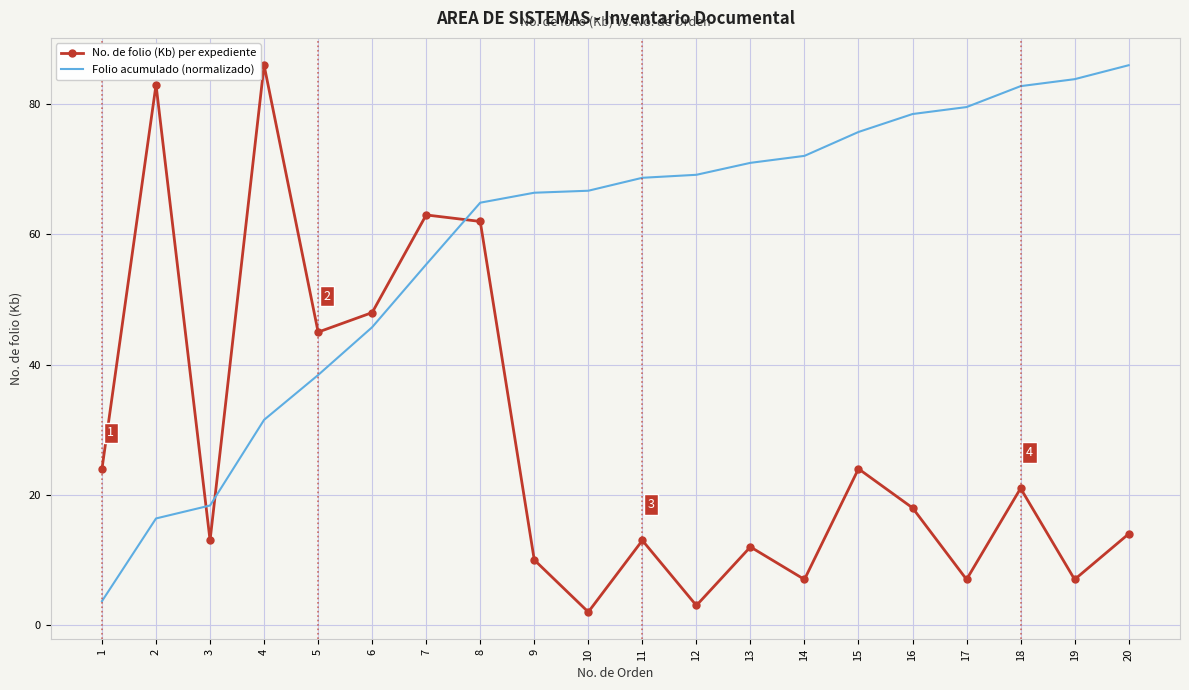

At which category does No. de folio (Kb) per expediente reach its first local peak?

2